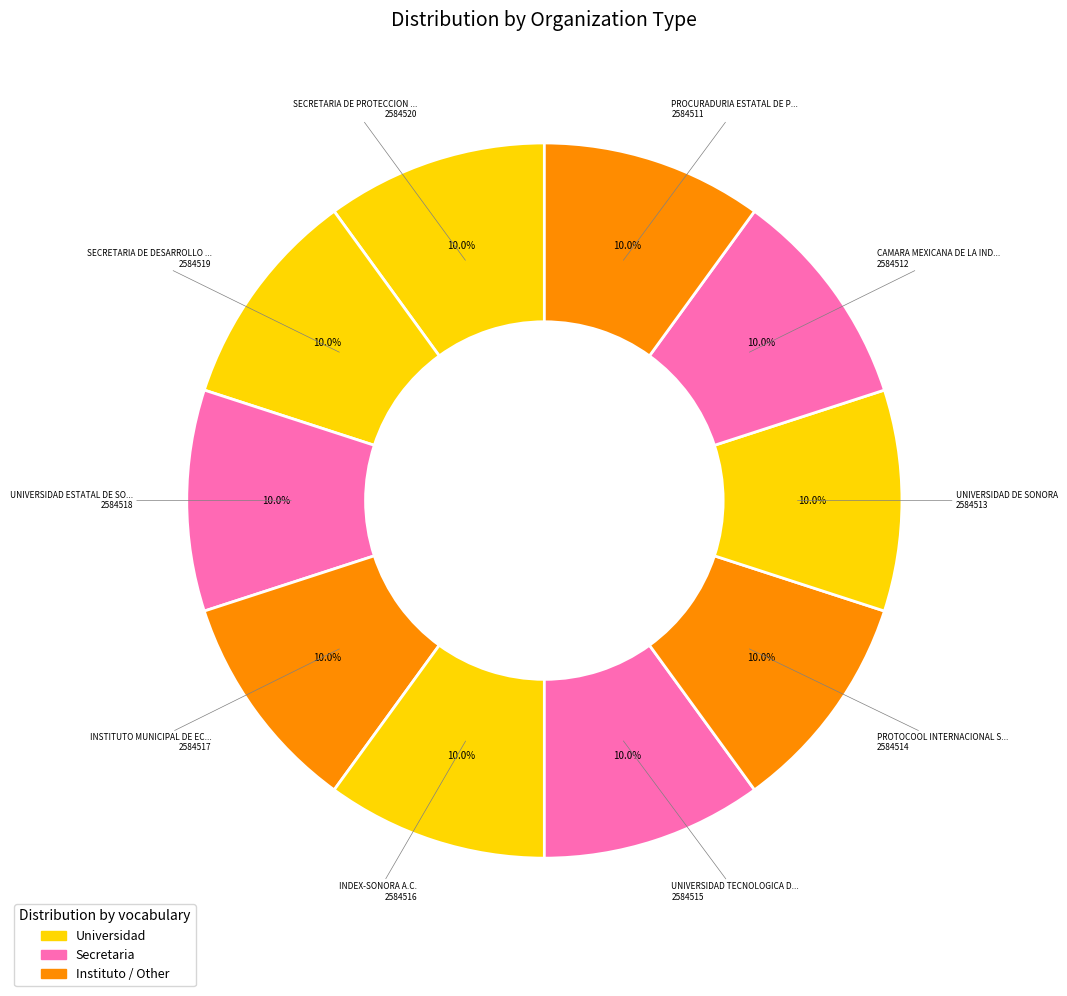

How many slices are in this pie chart?

10